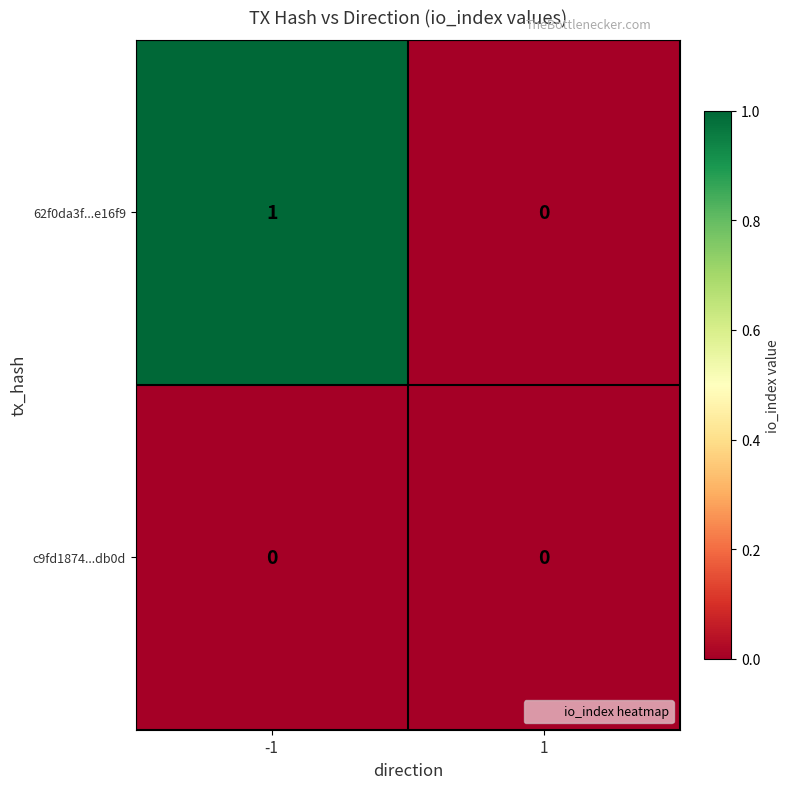

Which series has the largest range (max minus min)?

62f0da3f...e16f9